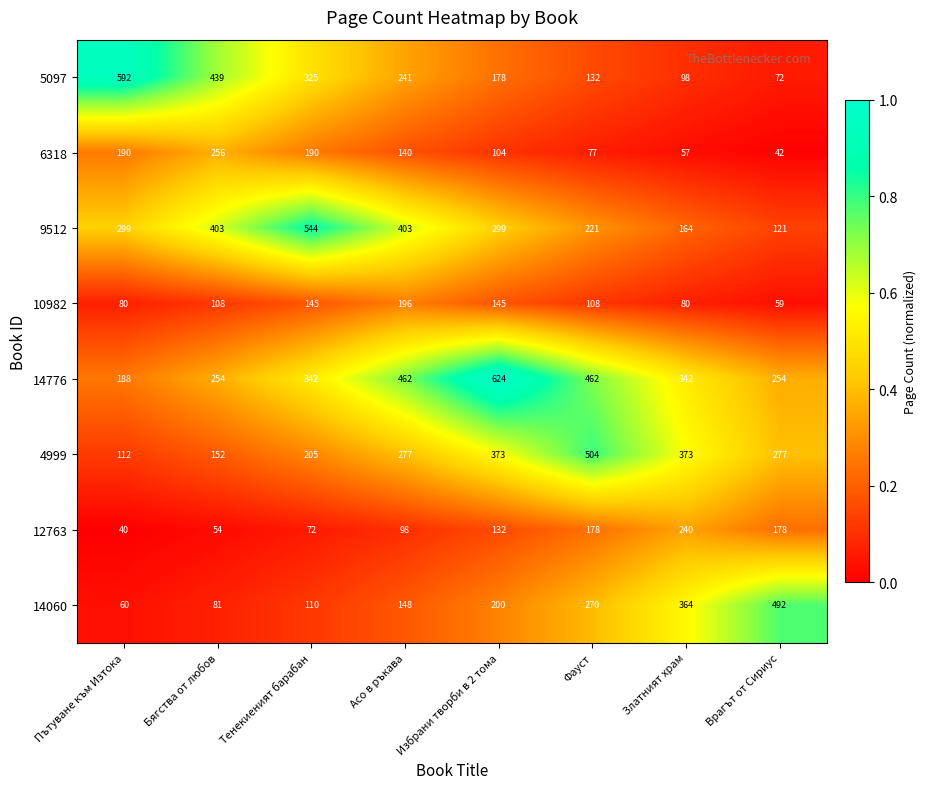

What is the sum of the 12763 values at Избрани творби в 2 тома and Бягства от любов?

186